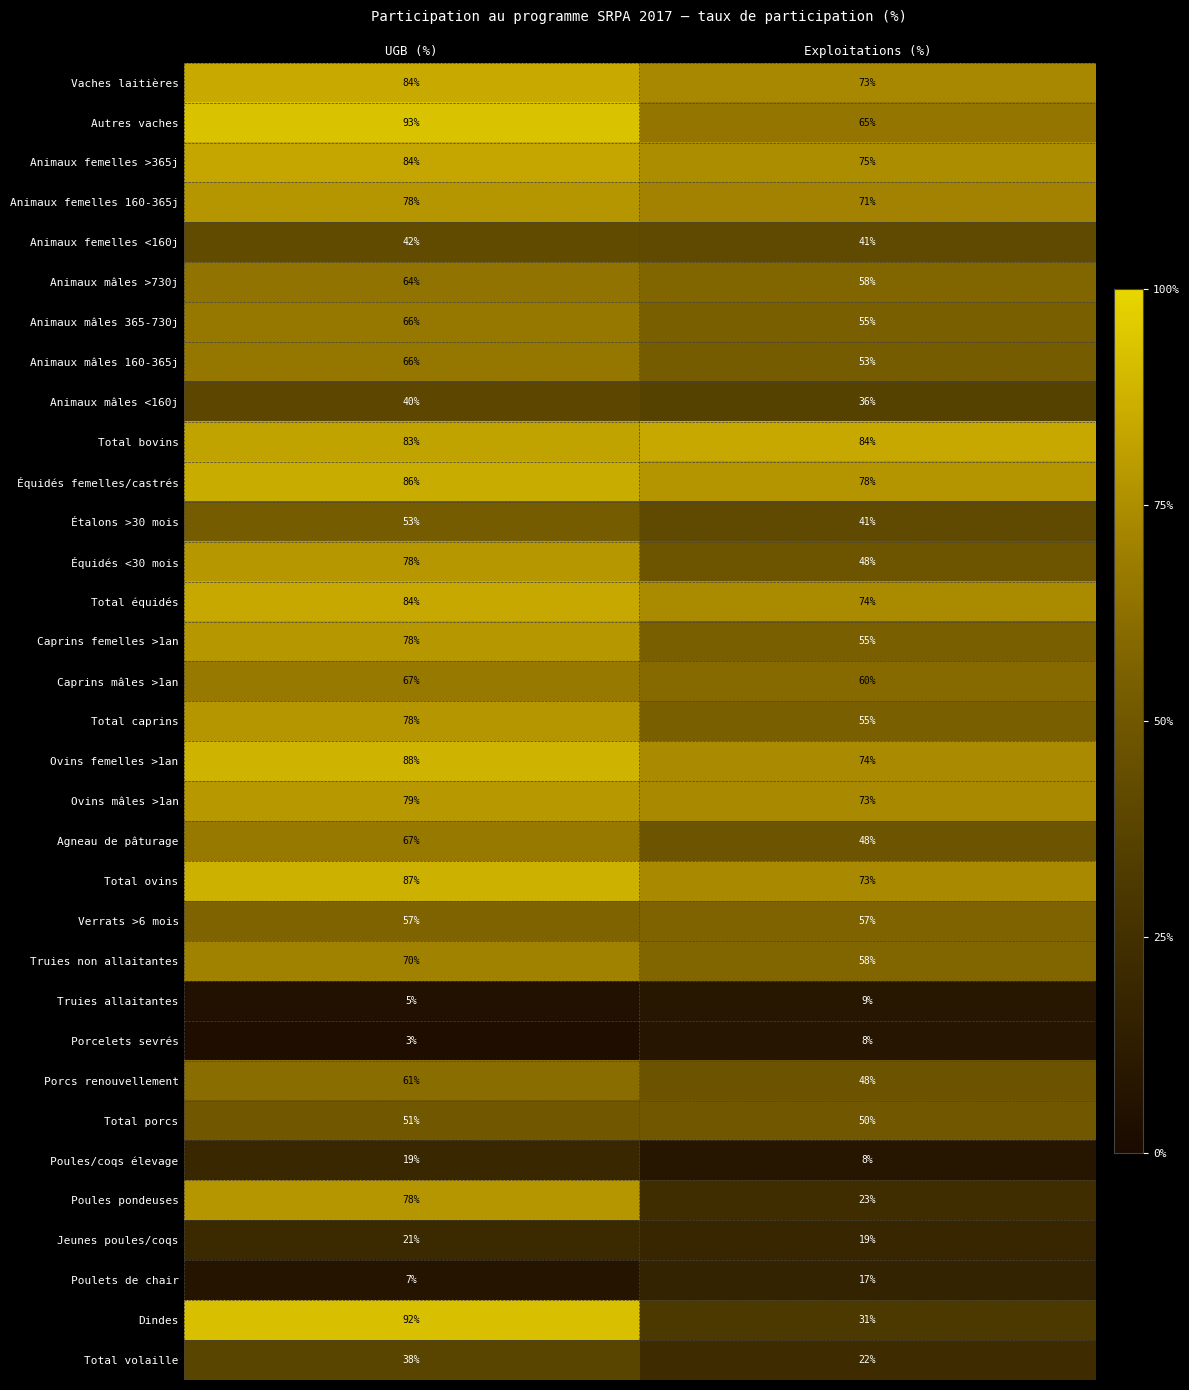

What is the difference between the Animaux femelles >365j values at UGB (%) and Exploitations (%)?

9